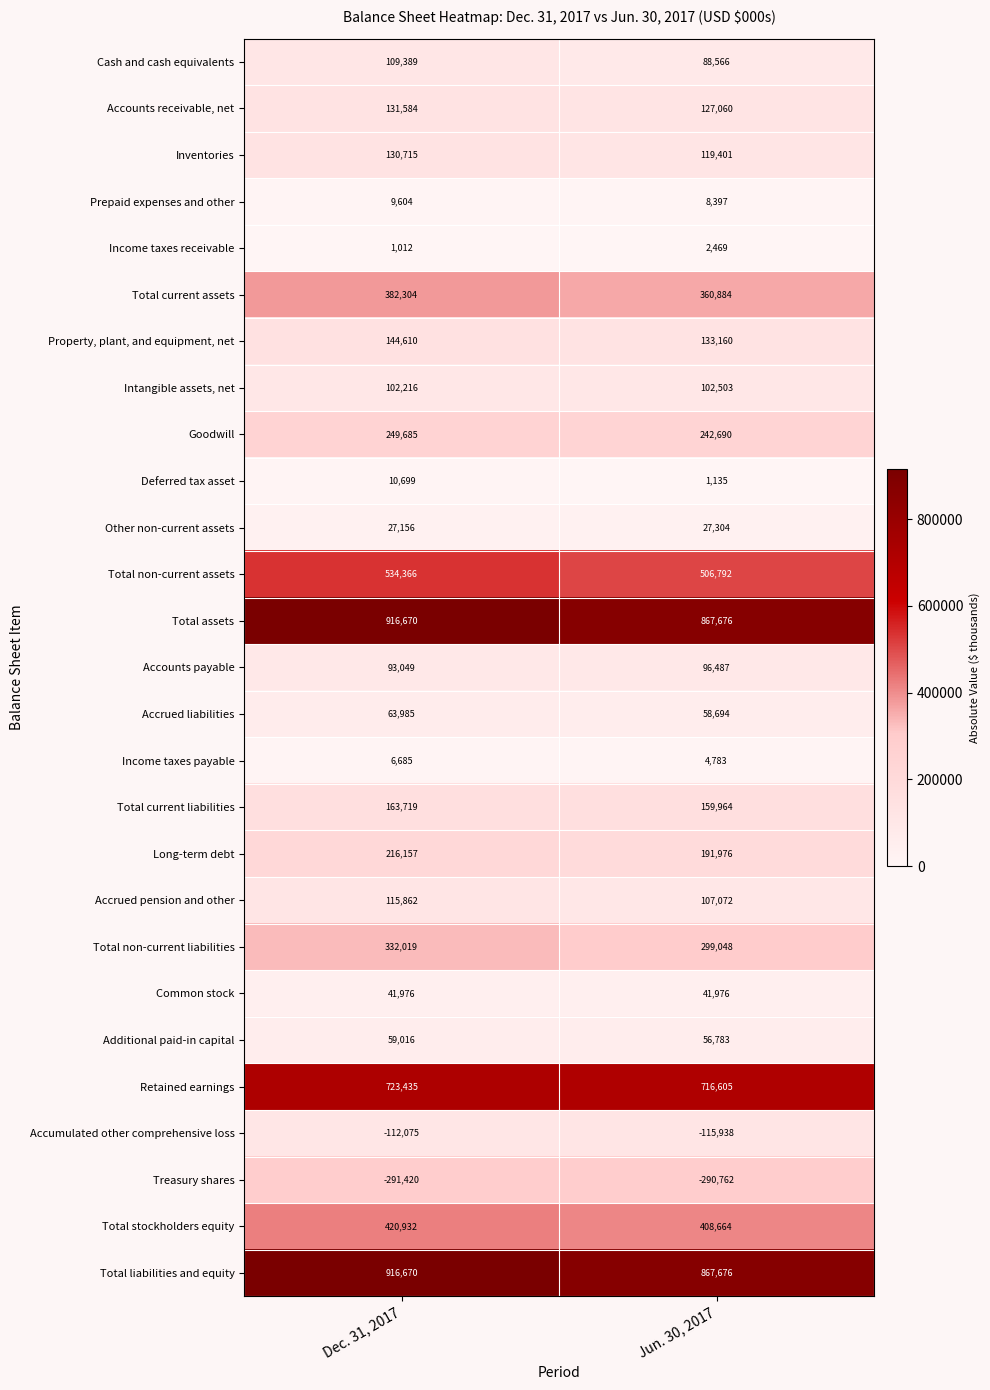

What is the total value across all series at Dec. 31, 2017?

5500020